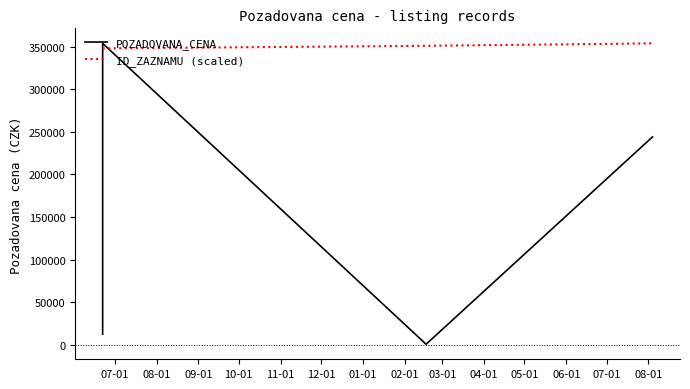

Does the chart display data point markers on the line(s)?

No